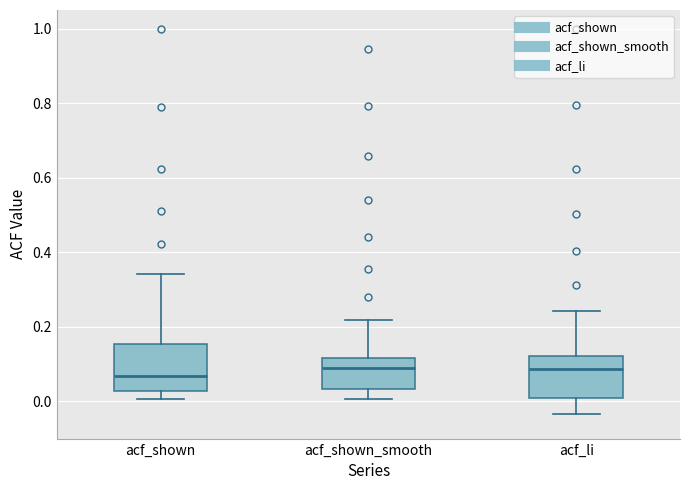

Reading left to right, read every box against the y-axis: the position of its median line, the range the box covers, and the ends of its whiskers. The values are not printed on the chart, so give them approximately, as read against the axis.

acf_shown: median 0.06, box 0.02 to 0.16, whiskers 0.00 to 0.34
acf_shown_smooth: median 0.10, box 0.04 to 0.12, whiskers 0.00 to 0.22
acf_li: median 0.08, box 0.00 to 0.12, whiskers -0.04 to 0.24